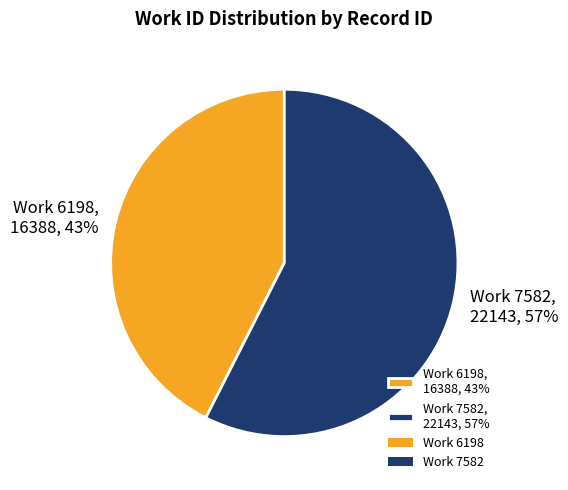

Which has a higher value, Work 7582, 22143, 57% or Work 6198, 16388, 43%?

Work 7582, 22143, 57%